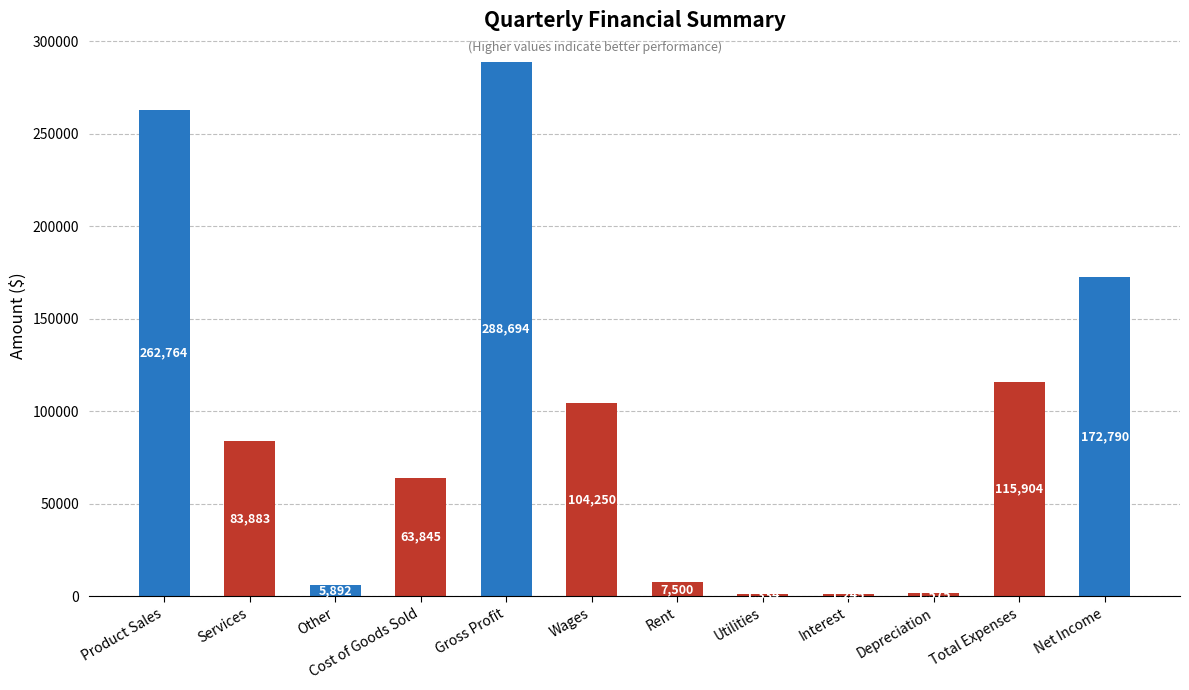

What is the change in value from Cost of Goods Sold to Interest?

-62600